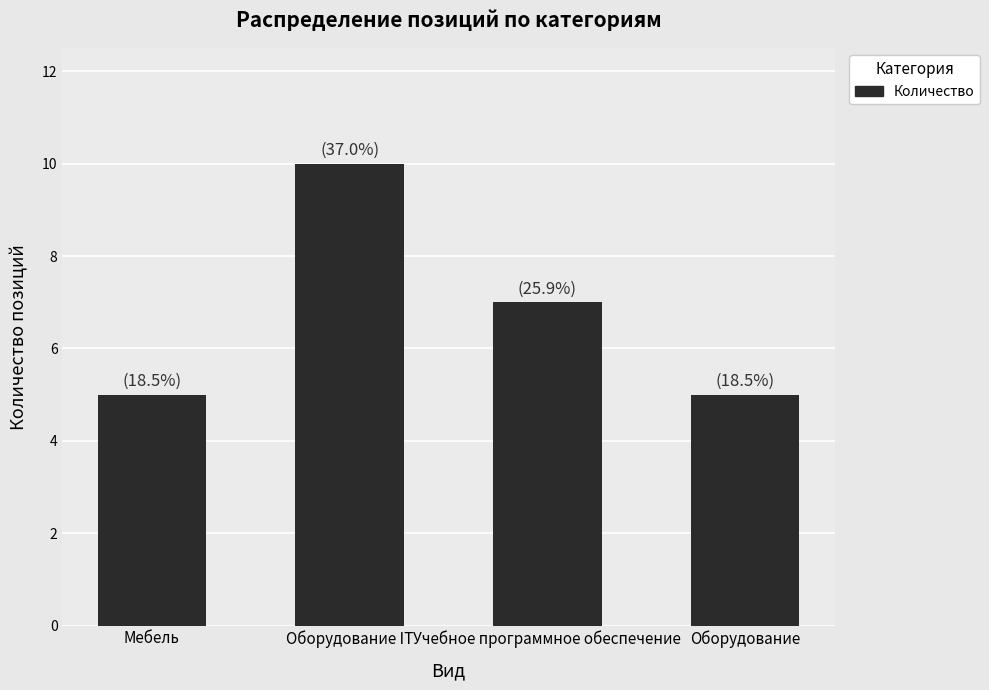

What is the difference between the second highest and second lowest values?

2